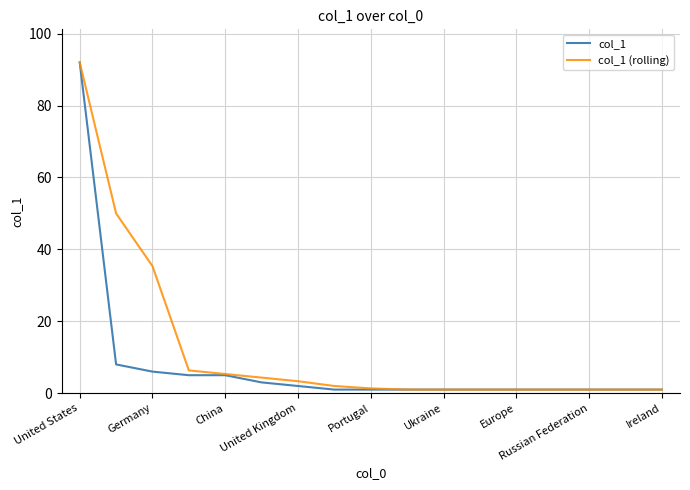

What is the highest value of the col_1 (rolling) series?

92.0